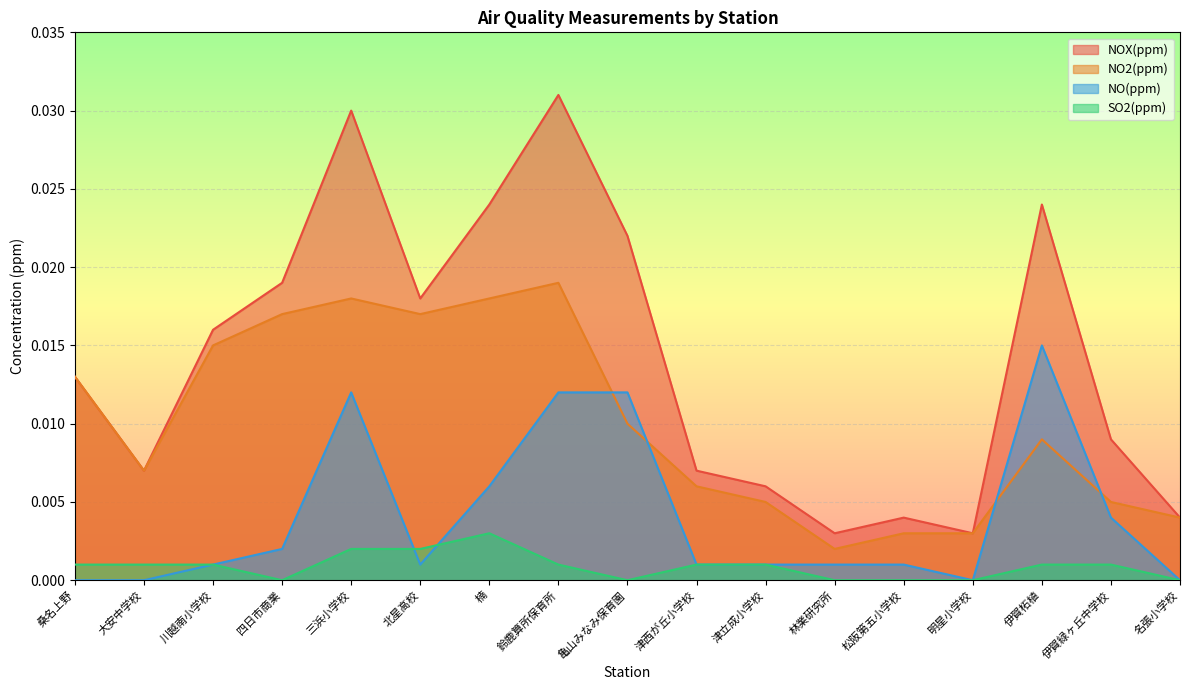

What is the sum of all NO(ppm) values?

0.1